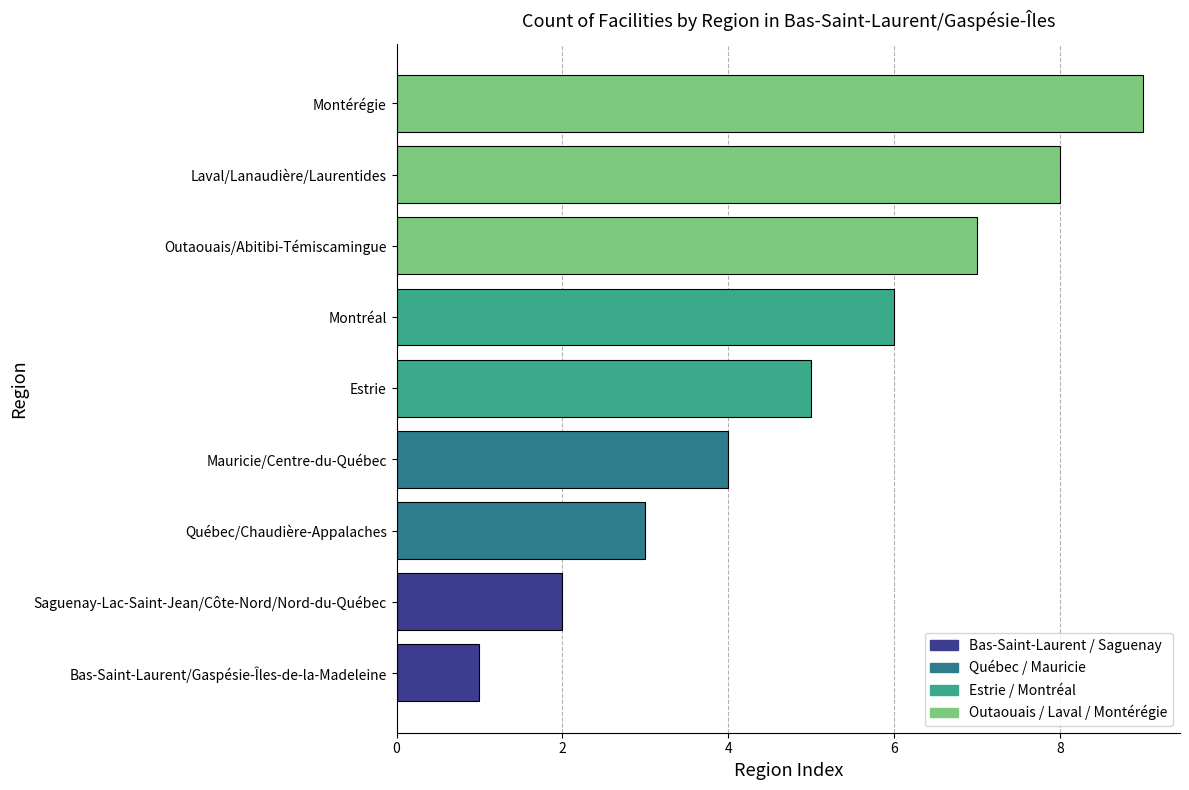

What is the greatest value displayed?

9